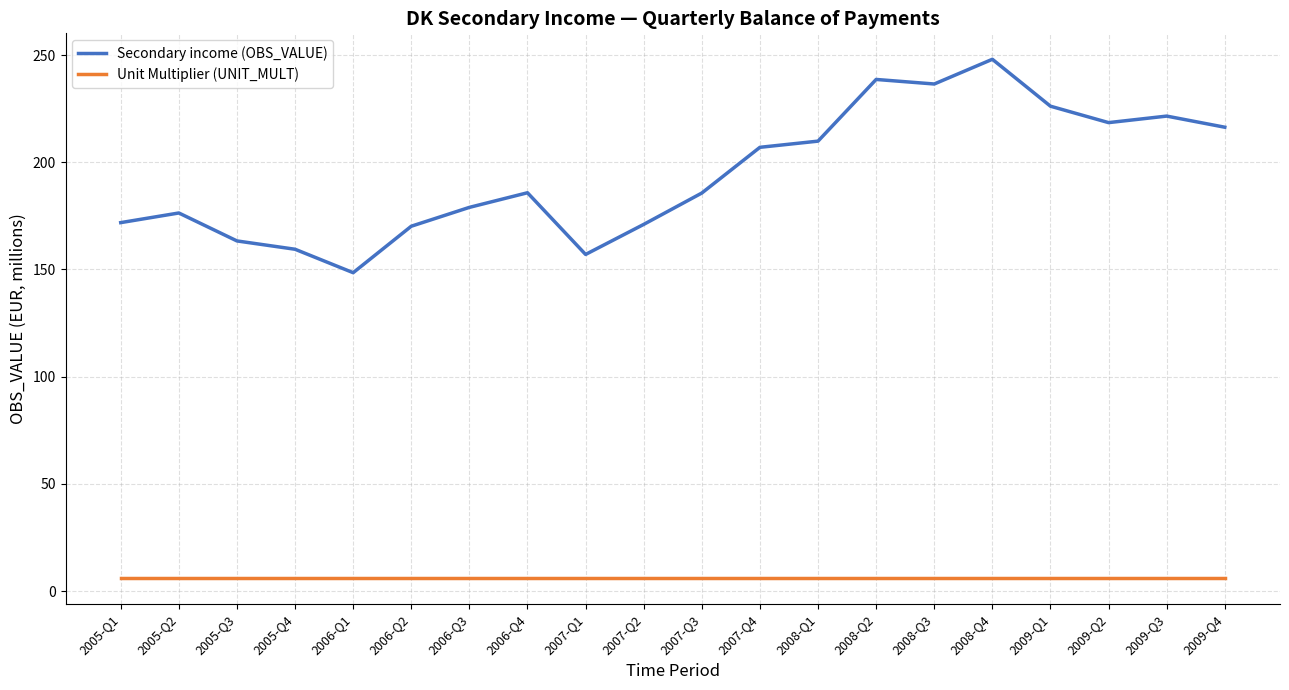

What is the average value of the Unit Multiplier (UNIT_MULT) series?

6.0